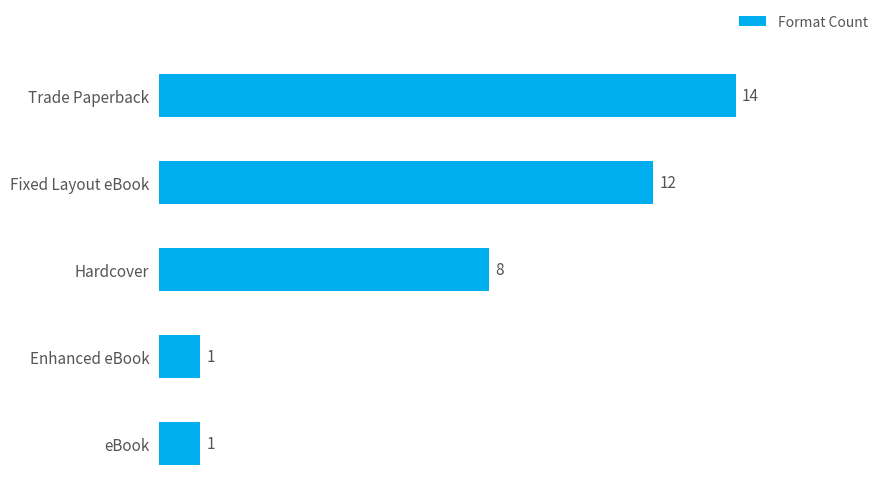

Between Enhanced eBook and Fixed Layout eBook, which is larger?

Fixed Layout eBook